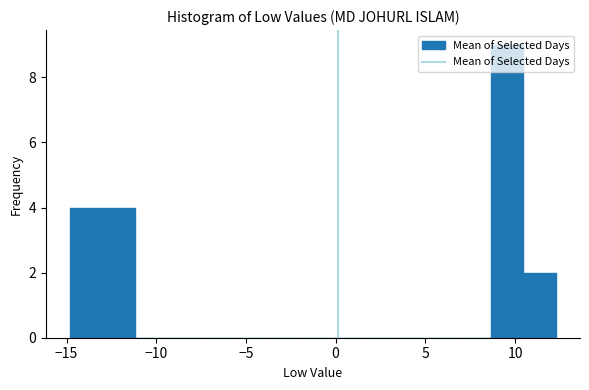

Read against the x-axis, roughly where is the centre of the tallest bar?

9.5